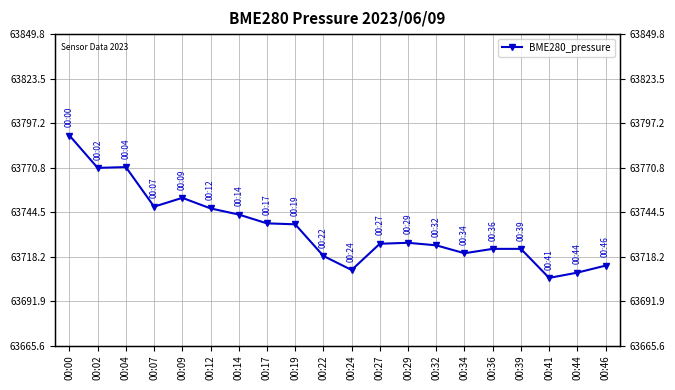

Approximately how many times larger is the value at 00:27 compared to 00:44?

1.0